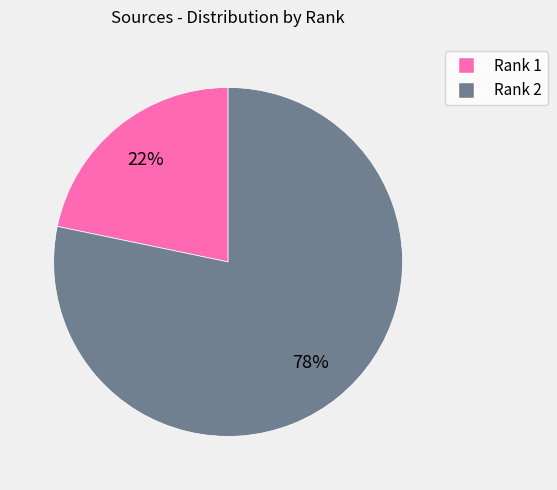

Count the number of slices in the pie.

2